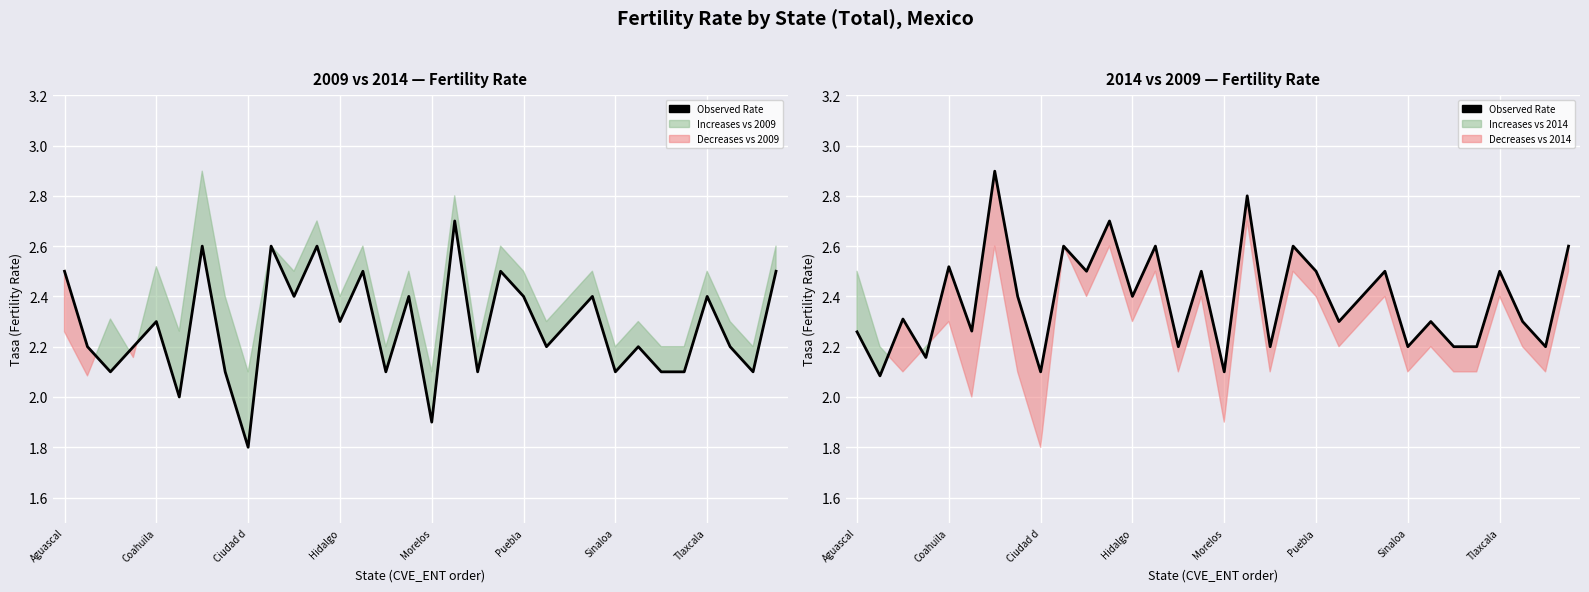

The value at 13 is 2.6. True or false?

True